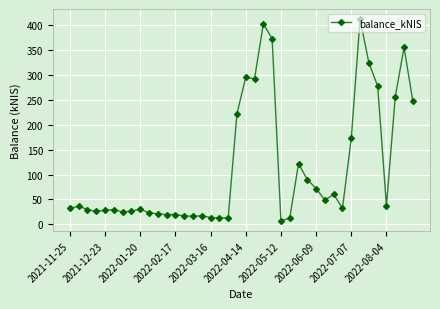

What is the average value?

113.7